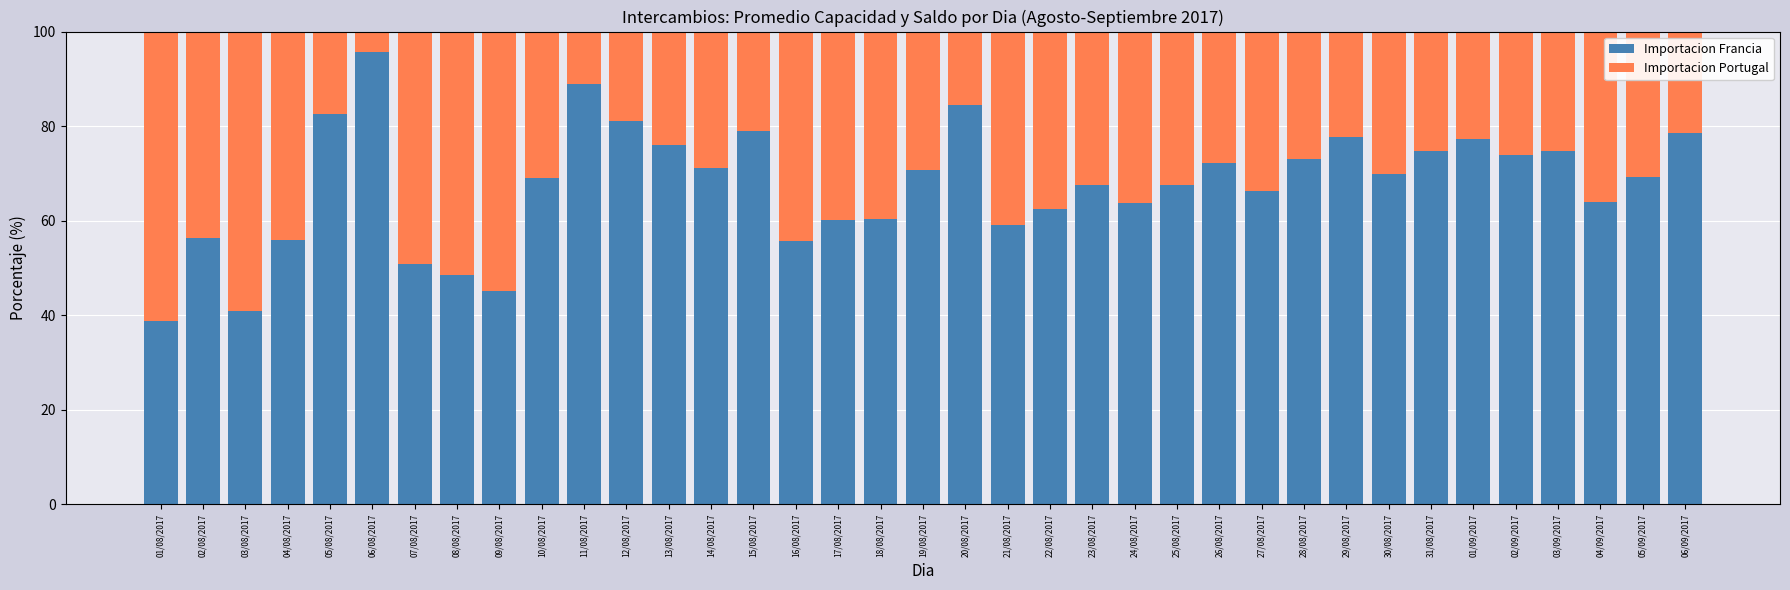

Where does the Importacion Francia series first go above 69?

05/08/2017